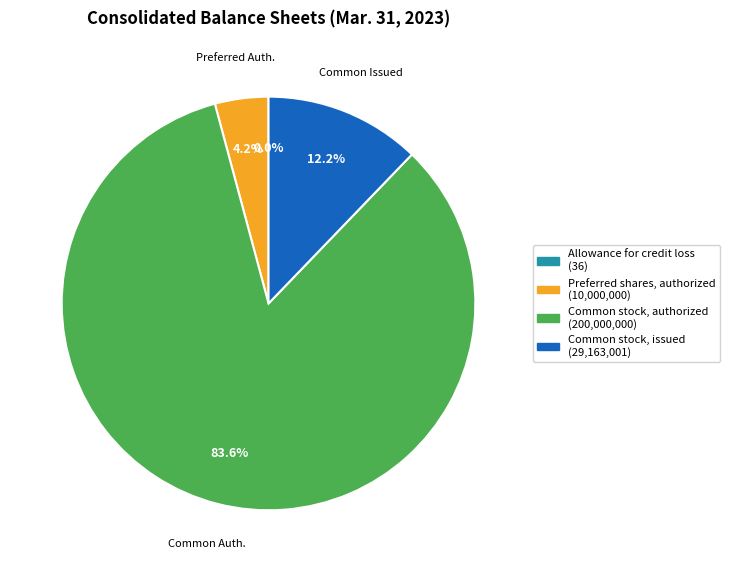

Combined, do Common stock, authorized and Common stock, issued account for over 50%?

Yes